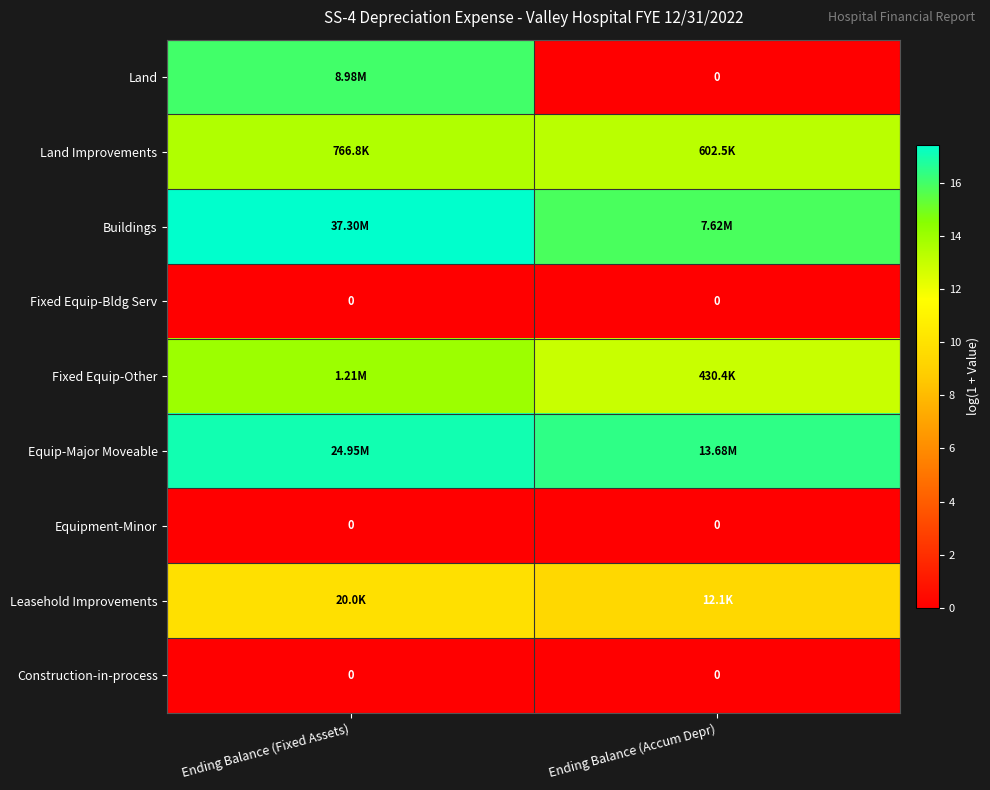

Which category has the lowest value in the Equip-Major Moveable series?

Ending Balance (Accum Depr)